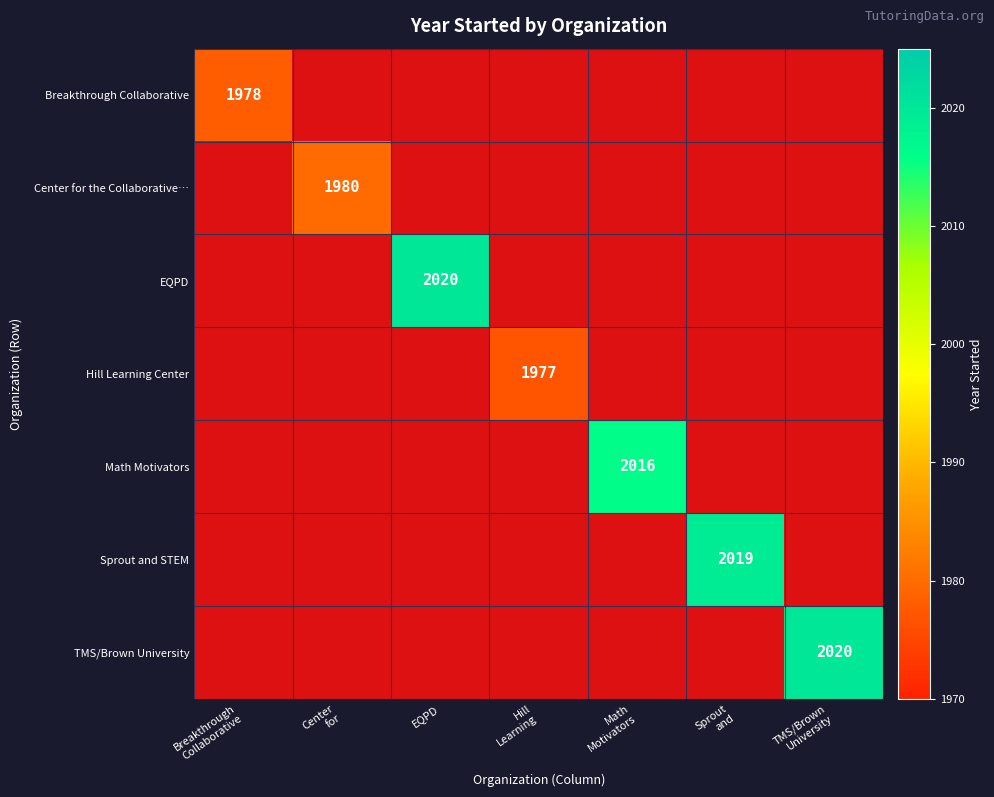

How many positive values does the Center for the Collaborative… series have?

1